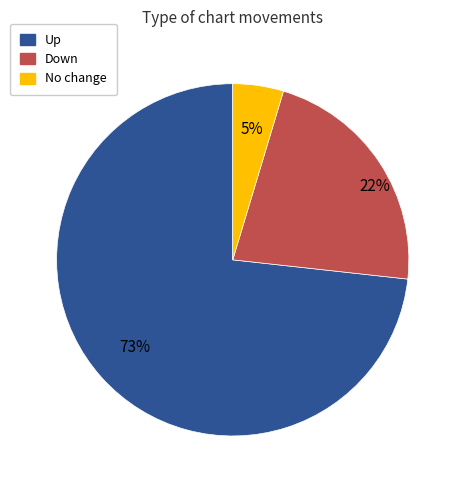

Does any single category account for the majority?

Yes